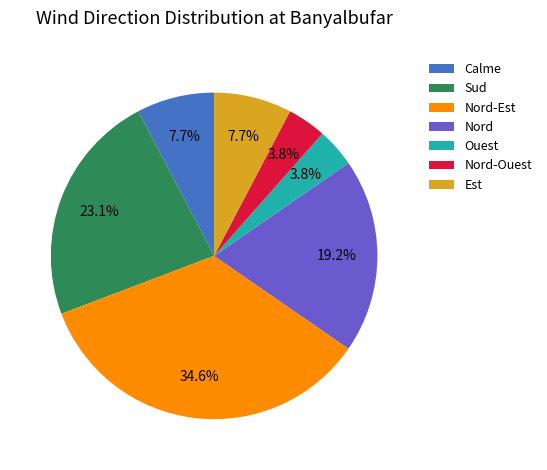

Combined, what portion of the pie is Calme and Nord-Ouest?

11.5%